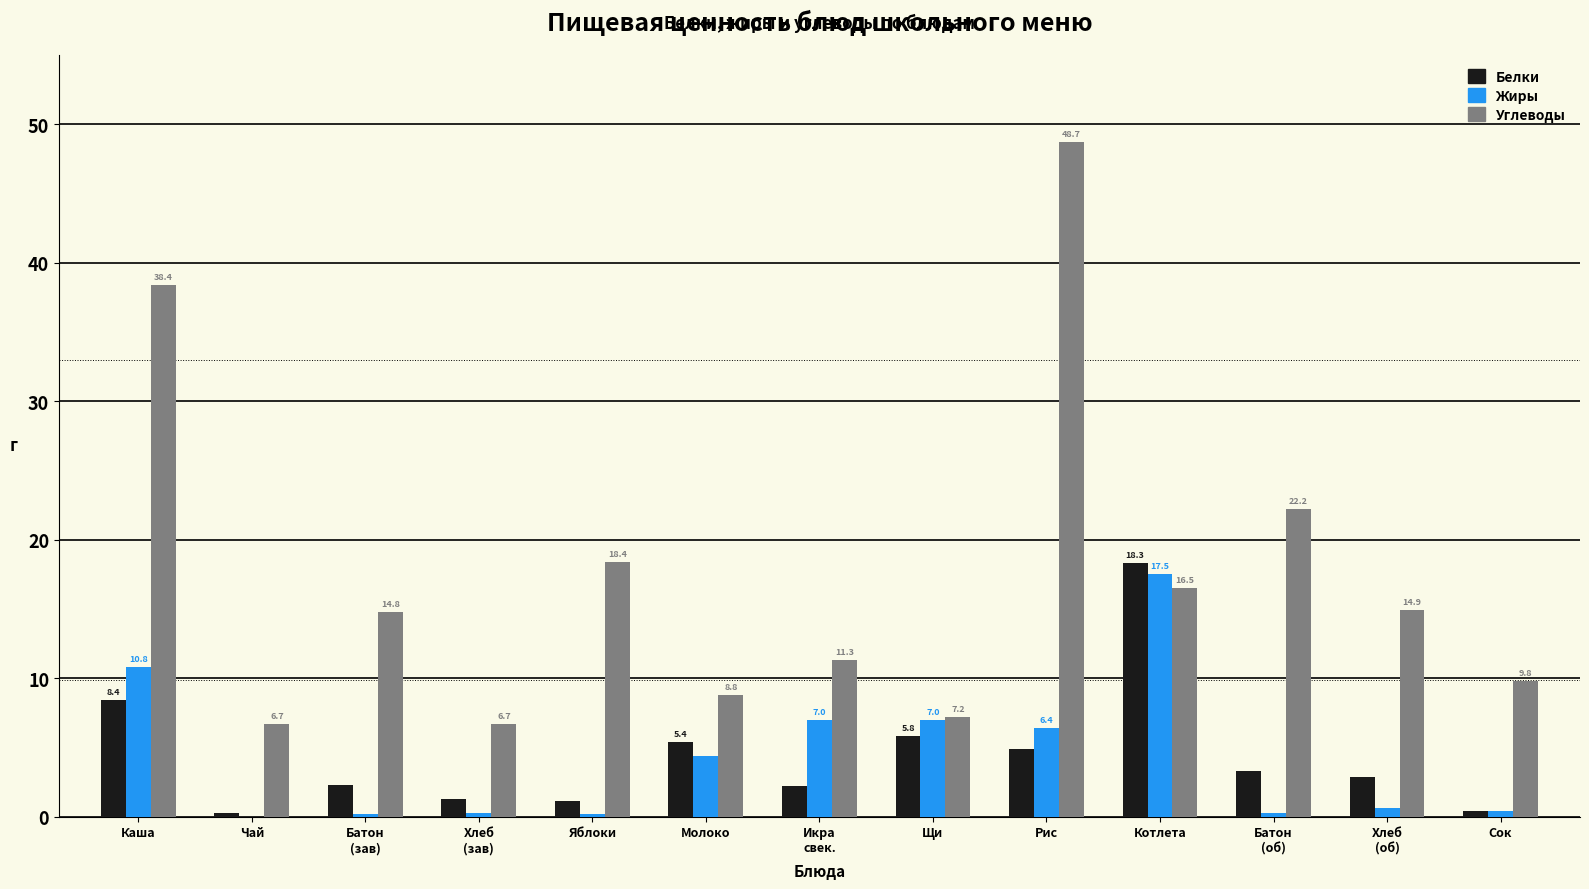

At which category is the sum across all series the highest?

Рис